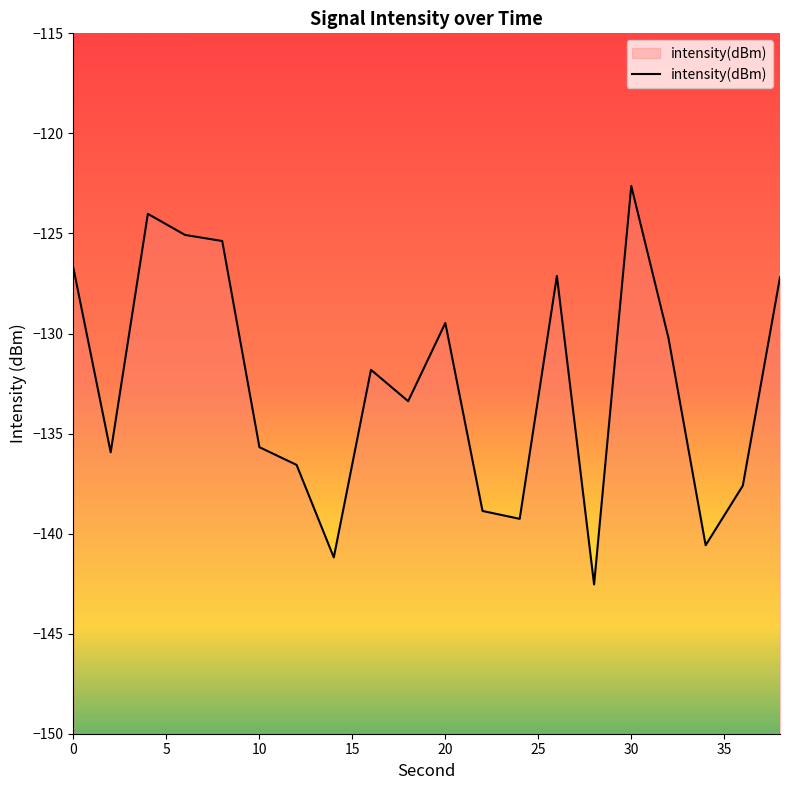

What is the value of the 4th point from the left?

-125.1